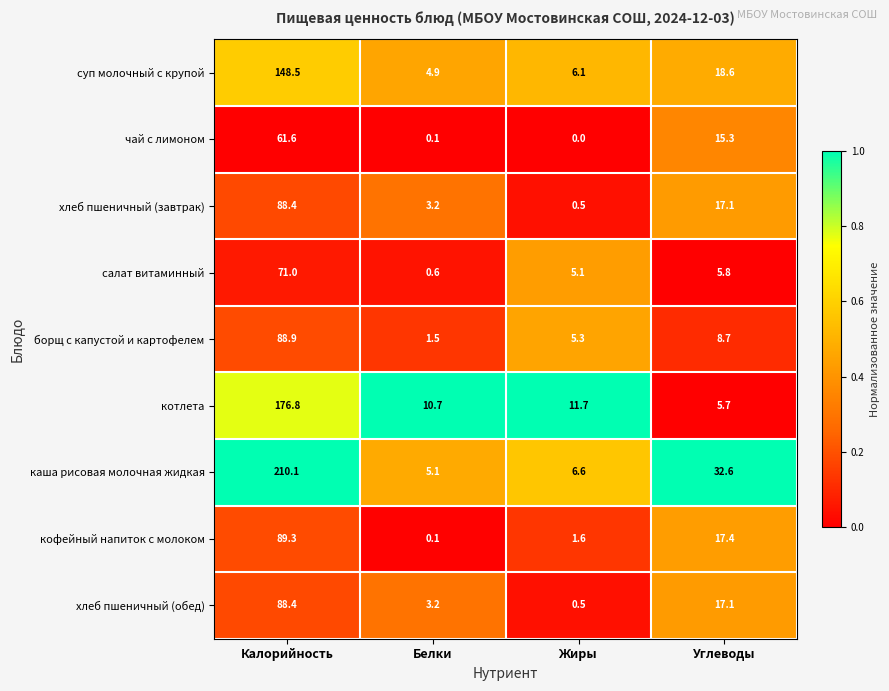

At how many categories does at least one series exceed 0?

4